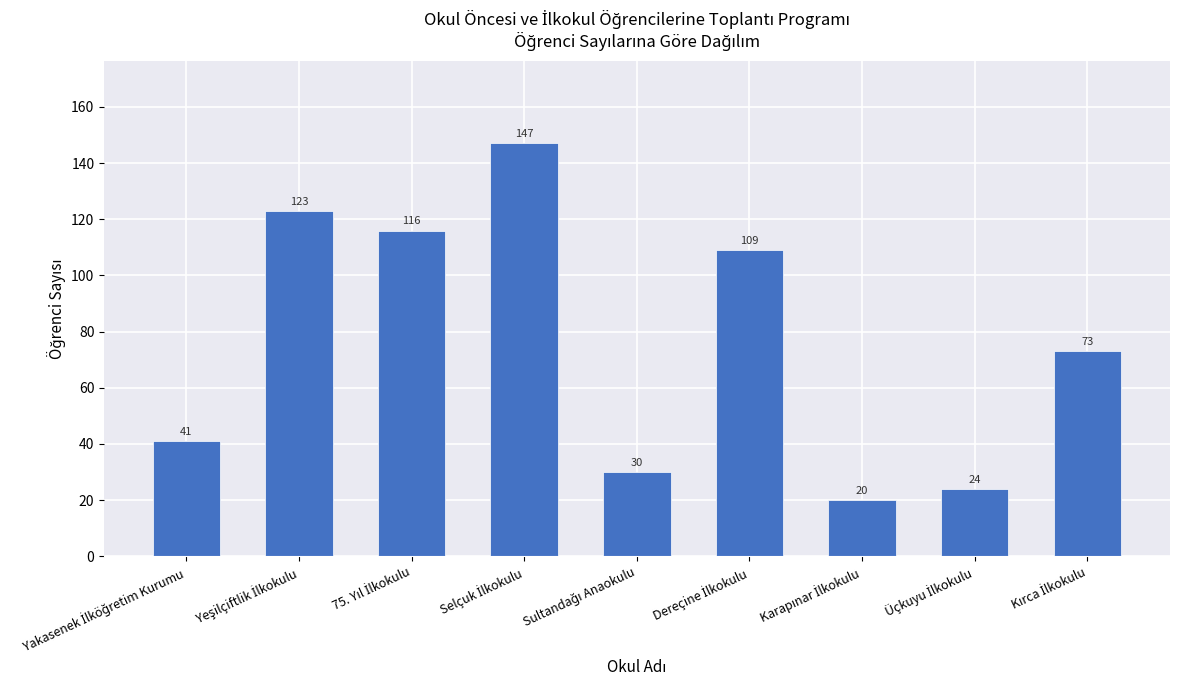

What is the difference between the second highest and second lowest values?

99